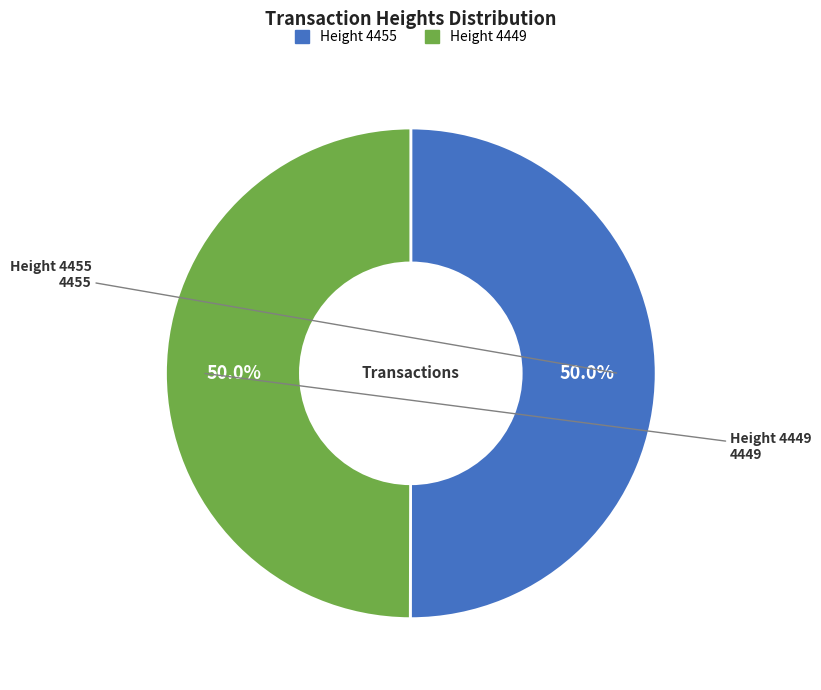

What is the ratio of the value at Height 4449 to the value at Height 4455?

1.0